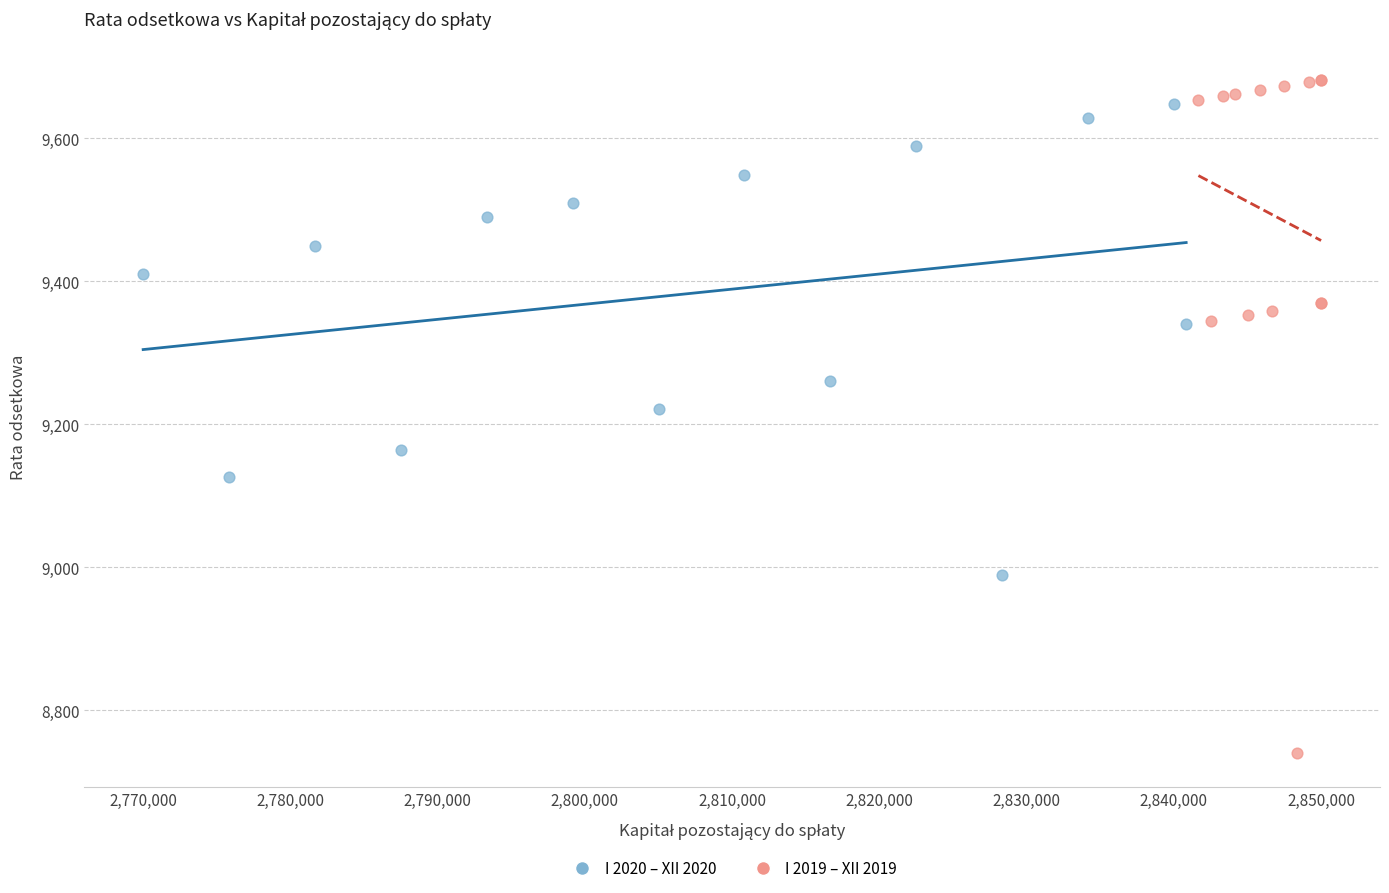

What are all the series names shown in the legend?

I 2020 – XII 2020, I 2019 – XII 2019